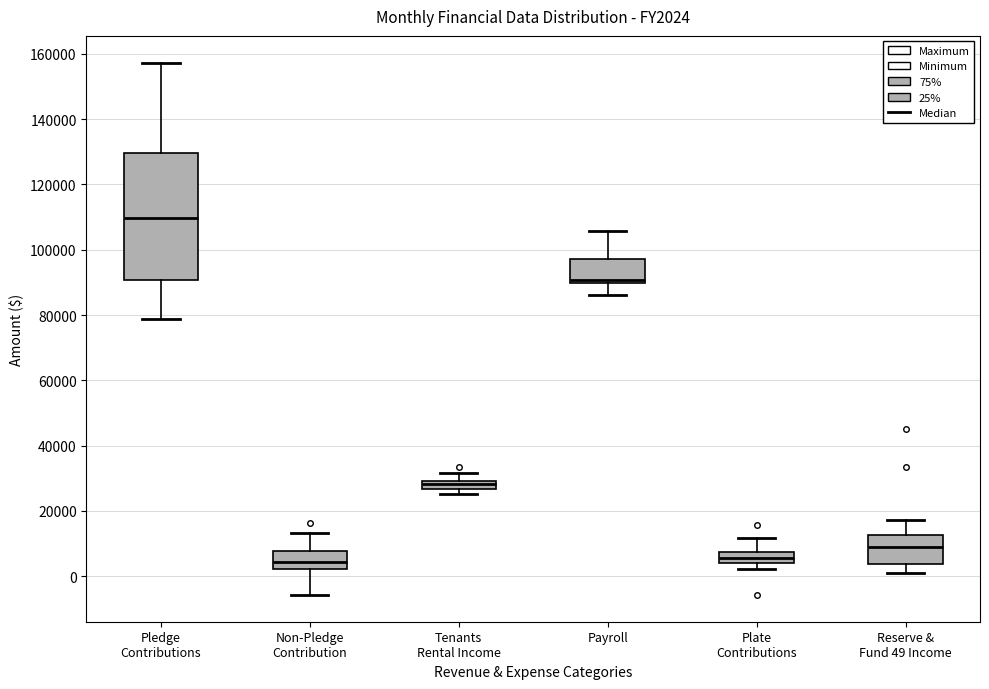

Where does the upper whisker of the box for Non-Pledge Contribution end on the y-axis? The values are not printed on the chart, so give them approximately, as read against the axis.

14000